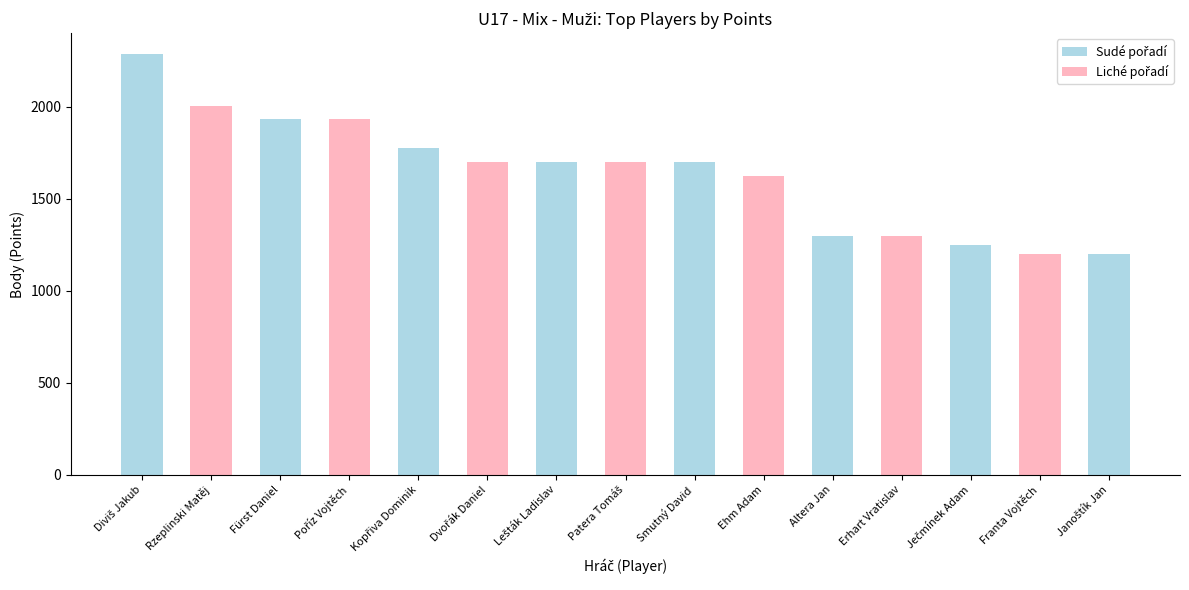

What value does the data have at Ehm Adam?

1624